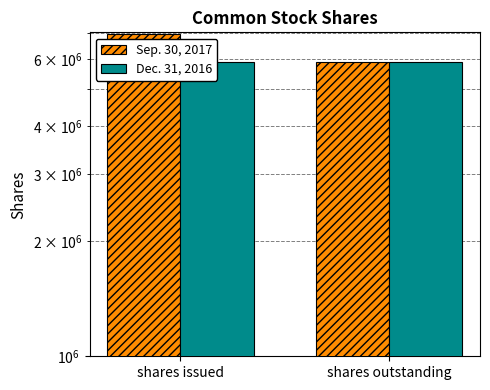

Rank the series by their average value, from lowest to highest.

Dec. 31, 2016, Sep. 30, 2017